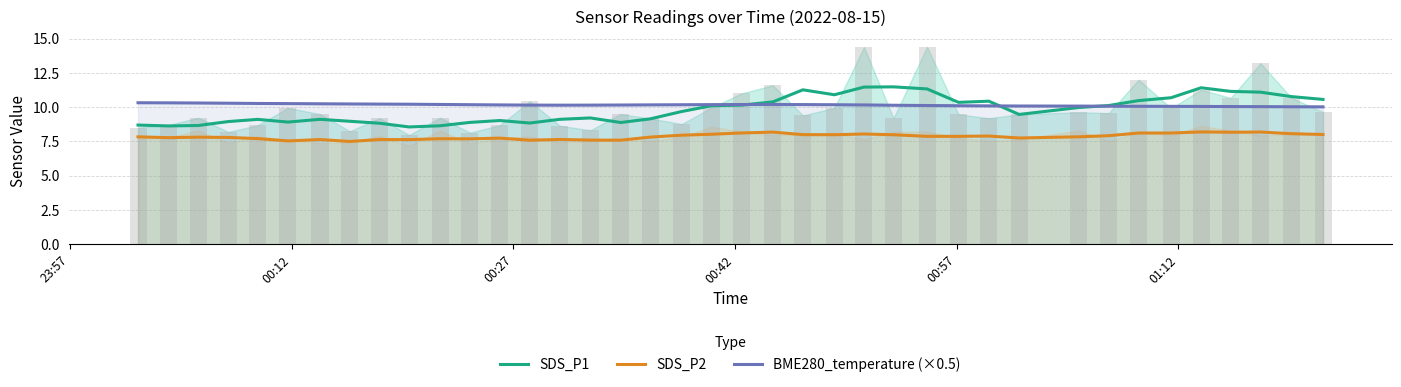

True or false: BME280_temperature (×0.5) and SDS_P2 intersect in this chart.

False